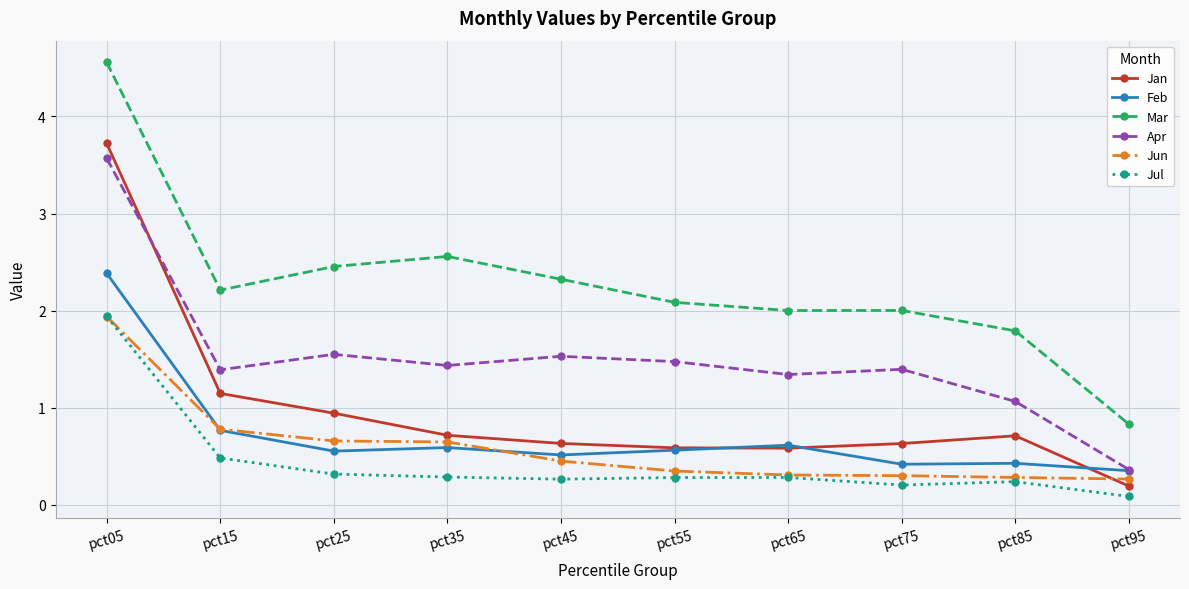

True or false: Jul and Mar intersect in this chart.

False